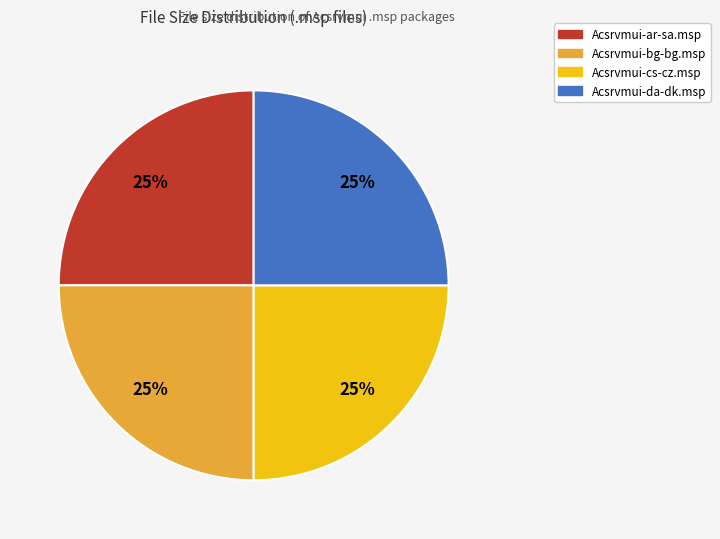

To the nearest percent, what is the average slice percentage?

25%